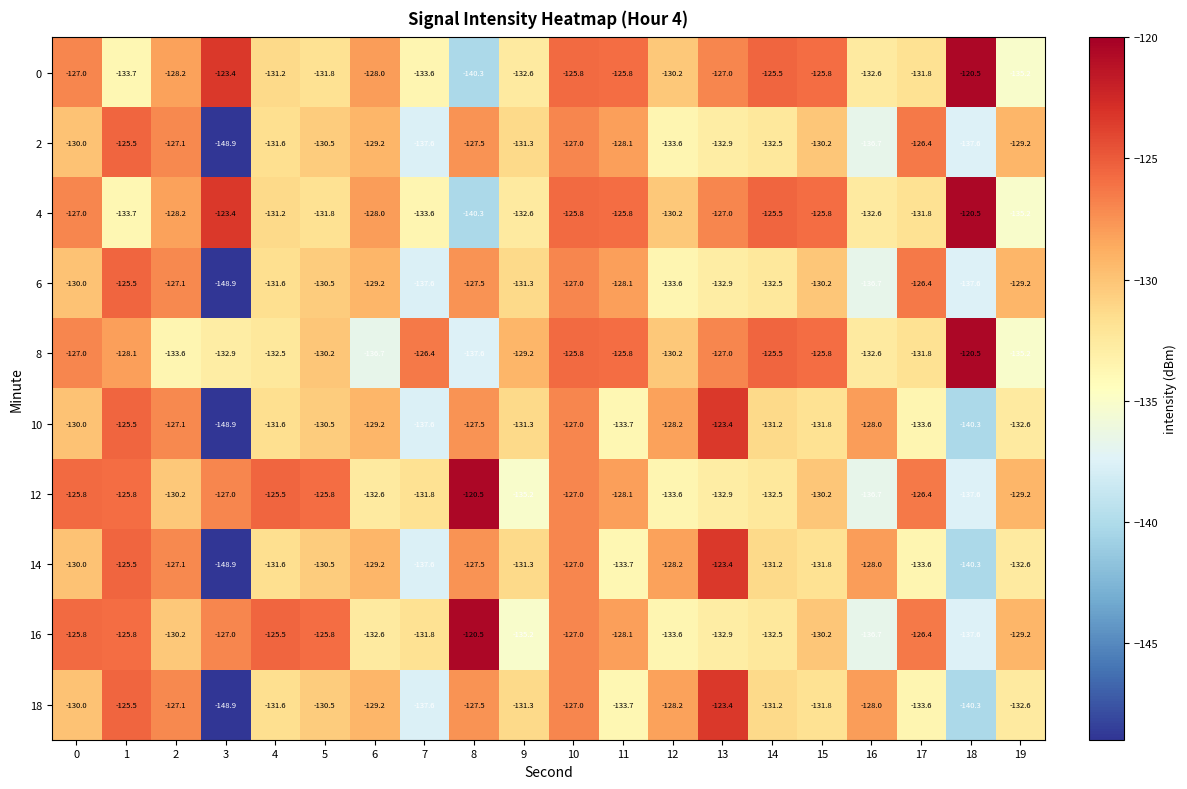

What is the total value across all series at 8?

-1296.7